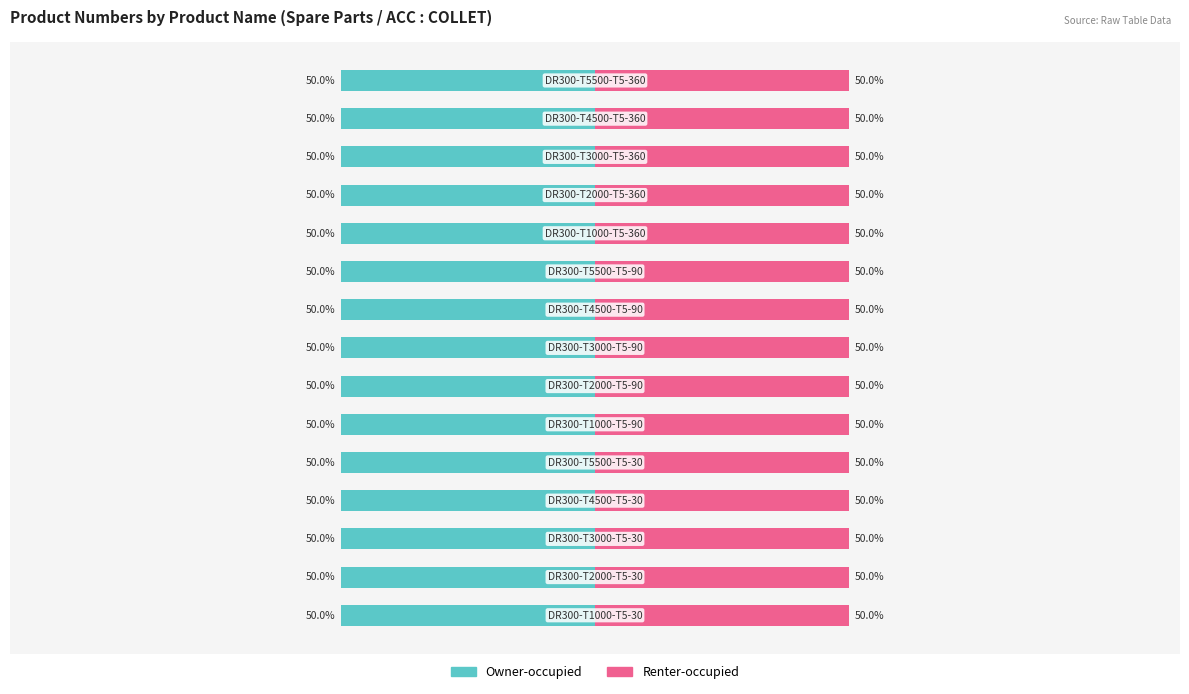

The value of Owner-occupied at 5 is -11.9. True or false?

False